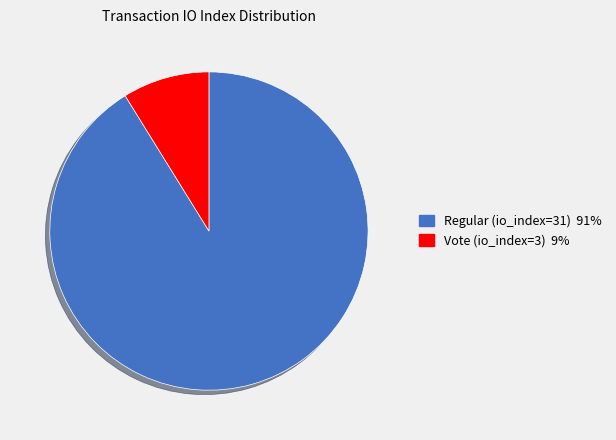

How many slices are in this pie chart?

2